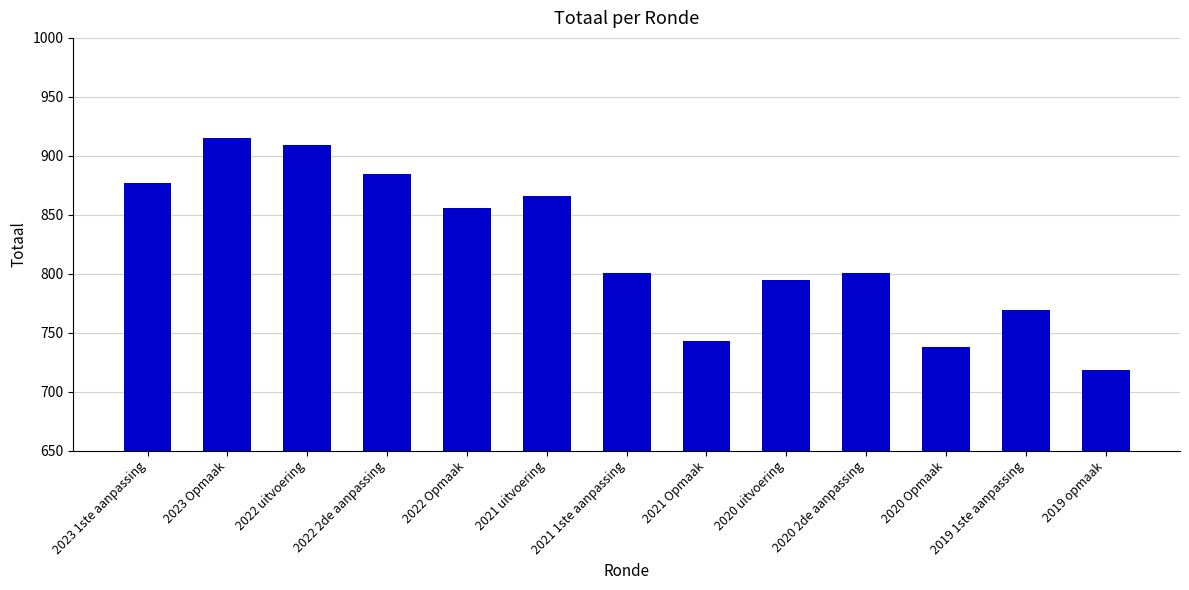

How many distinct data groups are displayed?

1